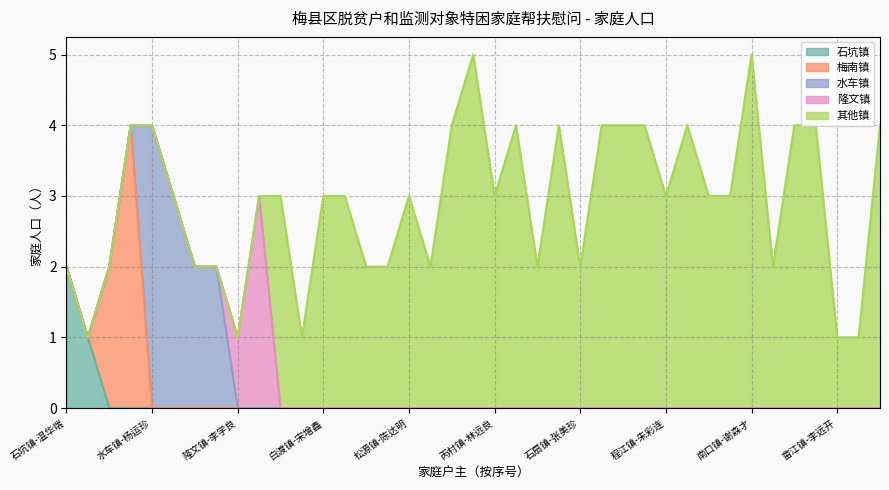

Reading left to right, what are all the values shown in this chart?

石坑镇-温华端=2	石坑镇-洪添云=1	梅南镇-冯西灵=2	梅南镇-黄雪梅=4	水车镇-杨运珍=4	水车镇-罗泉香=3	水车镇-钟美艳=2	水车镇-黄利娇=2	隆文镇-李学良=1	隆文镇-李宏清=3	雁洋镇-朱骏康=3	白渡镇-钟球生=1	白渡镇-宋增鑫=3	城东镇-杨维胜=3	松源镇-王招云=2	松源镇-黄浩宴=2	松源镇-陈达明=3	大坪镇-刘梅芳=2	扶大镇-邓东强=4	丙村镇-谢健平=5	丙村镇-林远良=3	梅西镇-李国雄=4	梅西镇-曾坤明=2	石扇镇-李镜楚=4	石扇镇-张美珍=2	桃尧镇-钟满红=4	桃尧镇-张德平=4	程江镇-梁喜祥=4	程江镇-朱彩连=3	南口镇-张春萍=4	南口镇-邓丽琼=3	南口镇-李加报=3	南口镇-谢森才=5	畲江镇-李玉连=2	畲江镇-刘金华=4	畲江镇-林荣胜=4	畲江镇-李远开=1	畲江镇-赖家兴=1	畲江镇-刘福权=4